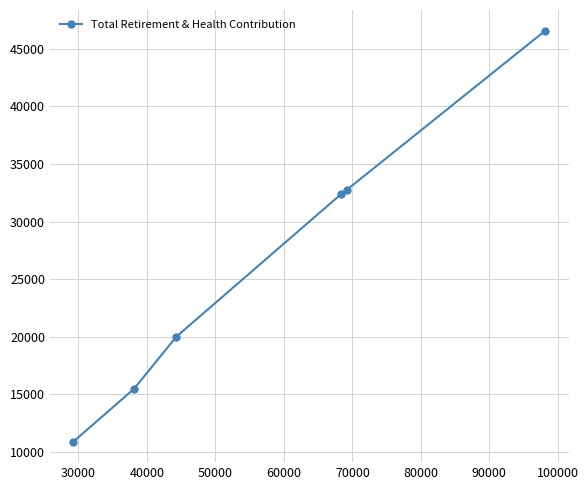

What is the difference between the maximum and minimum values?

35693